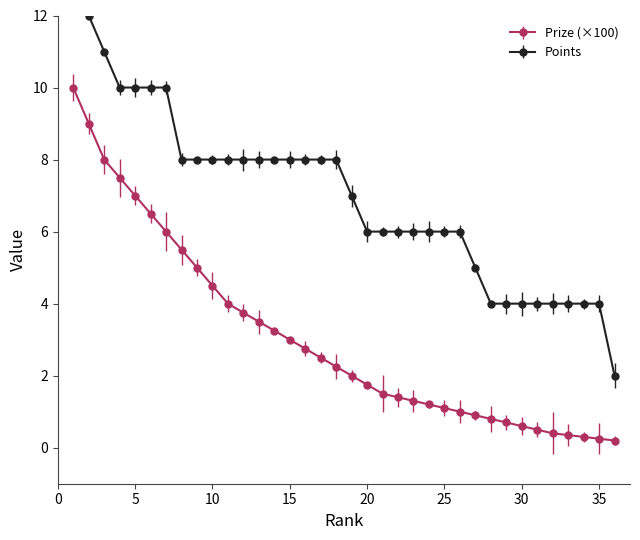

What is the sum of the Points values at 12 and 35?

12.0